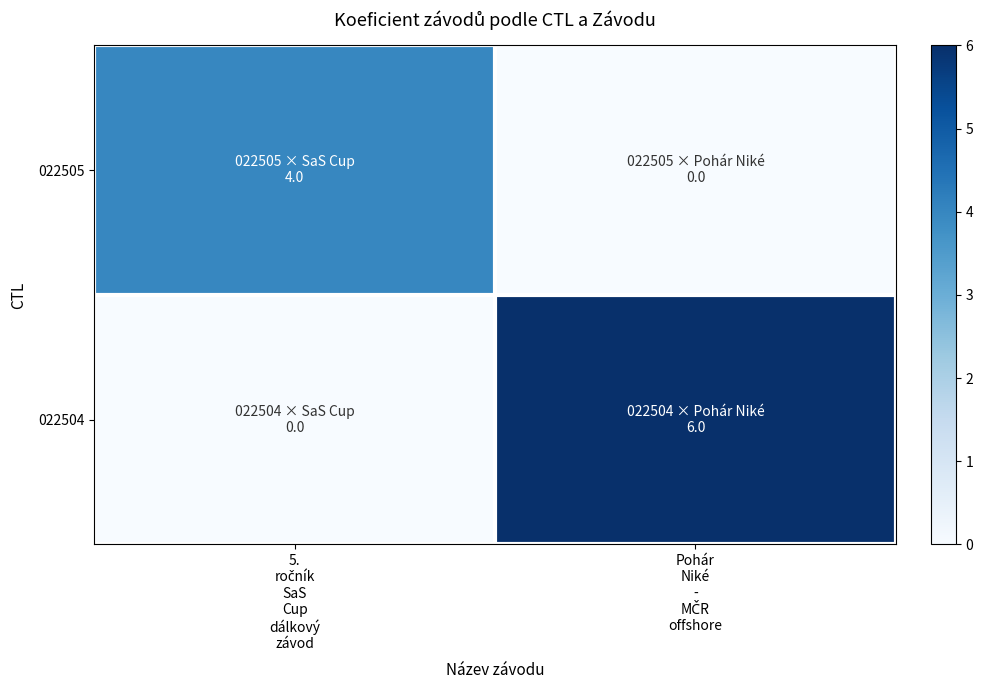

Between Pohár
Niké
-
MČR
offshore and 5.
ročník
SaS
Cup
dálkový
závod, which is larger?

5.
ročník
SaS
Cup
dálkový
závod